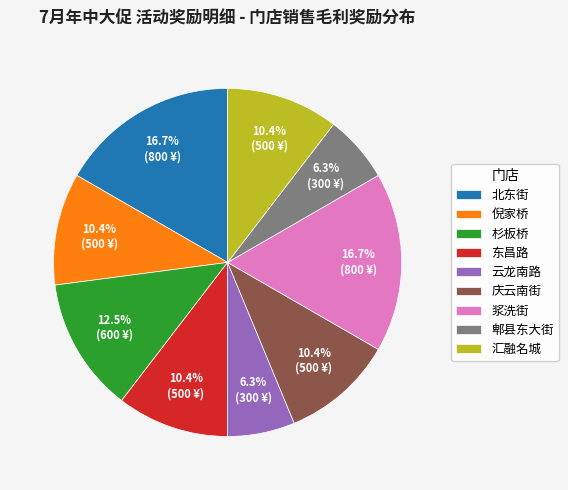

Count the number of slices in the pie.

9